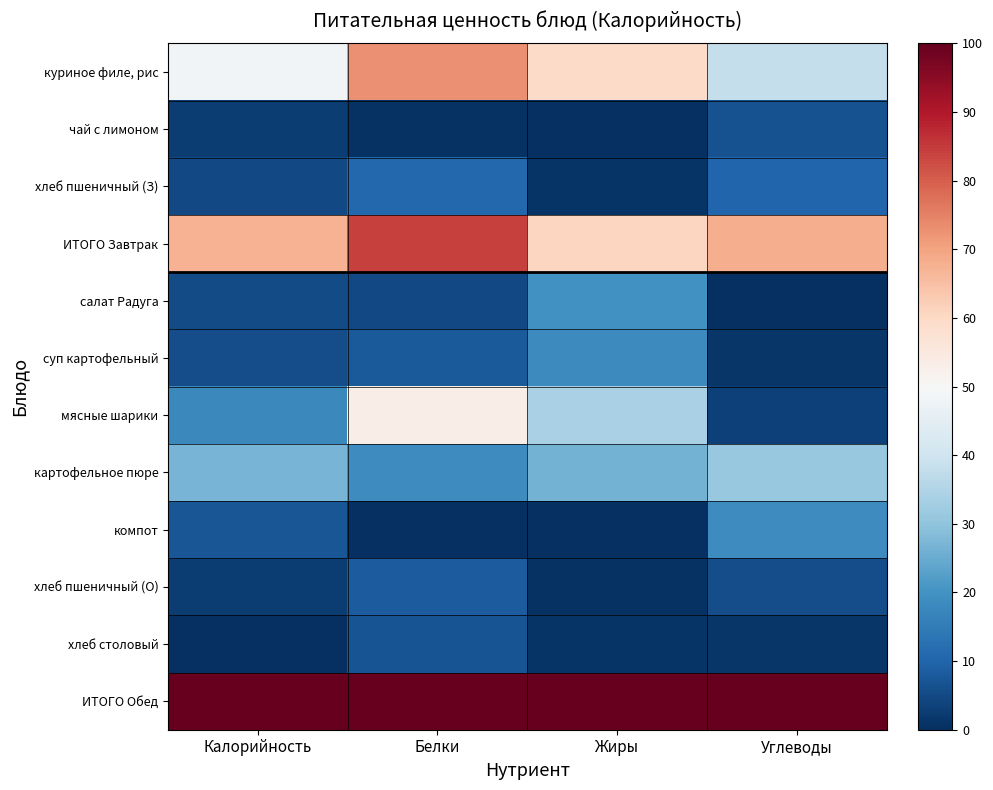

Reading left to right, list all the values displayed in this chart.

куриное филе, рис: Калорийность=48.5	Белки=72.8	Жиры=59.6	Углеводы=38.3
чай с лимоном: Калорийность=2.6	Белки=0.4	Жиры=0.0	Углеводы=6.5
хлеб пшеничный (З): Калорийность=4.7	Белки=10.9	Жиры=0.9	Углеводы=10.5
ИТОГО Завтрак: Калорийность=67.4	Белки=84.1	Жиры=60.6	Углеводы=68.2
салат Радуга: Калорийность=5.1	Белки=5.0	Жиры=19.8	Углеводы=0.0
суп картофельный: Калорийность=5.8	Белки=7.8	Жиры=18.1	Углеводы=1.3
мясные шарики: Калорийность=17.7	Белки=53.3	Жиры=33.9	Углеводы=3.5
картофельное пюре: Калорийность=26.6	Белки=18.5	Жиры=26.4	Углеводы=31.1
компот: Калорийность=7.4	Белки=0.0	Жиры=0.0	Углеводы=18.4
хлеб пшеничный (О): Калорийность=2.4	Белки=8.5	Жиры=0.7	Углеводы=5.8
хлеб столовый: Калорийность=0.0	Белки=6.8	Жиры=1.0	Углеводы=1.3
ИТОГО Обед: Калорийность=100.0	Белки=100.0	Жиры=100.0	Углеводы=100.0